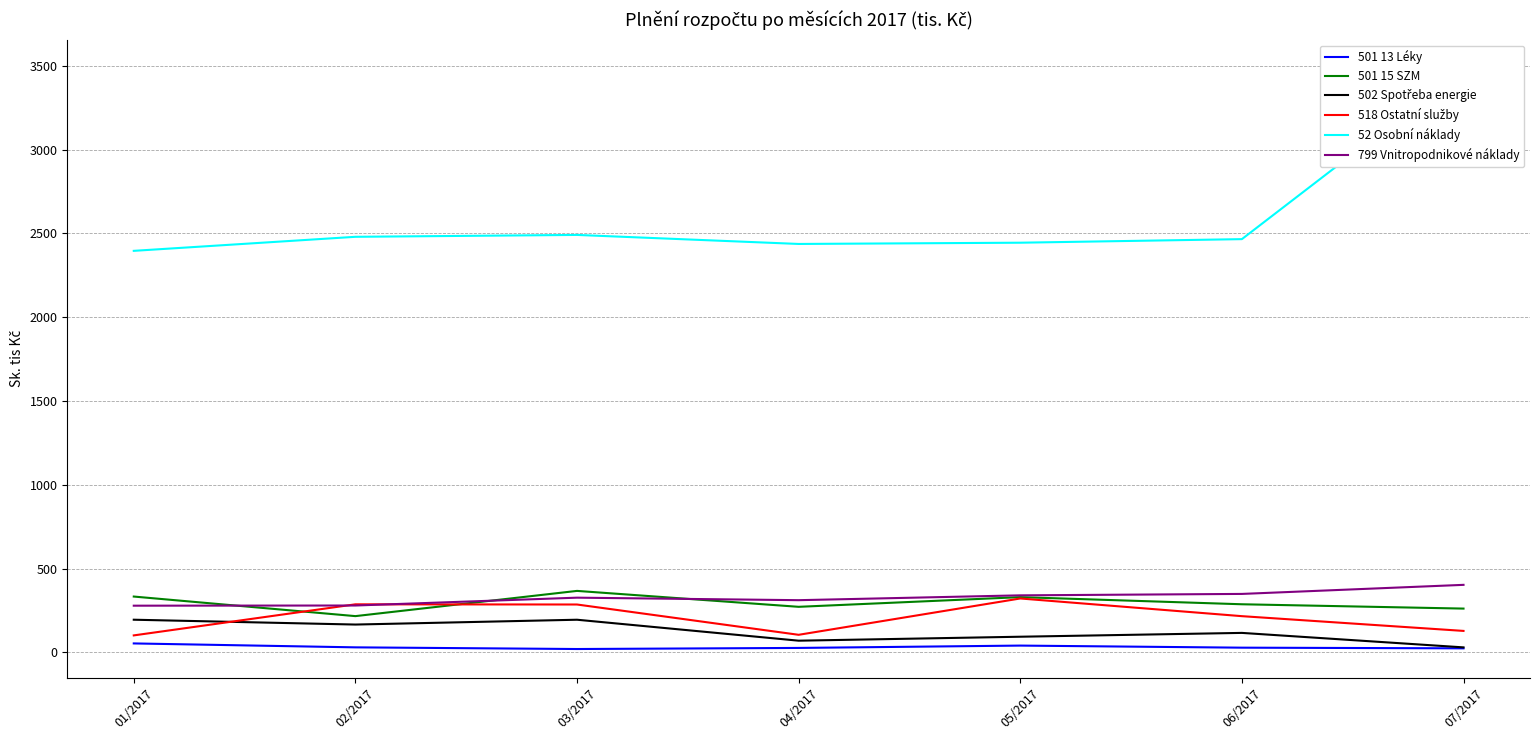

What is the minimum value for 518 Ostatní služby?

100.9